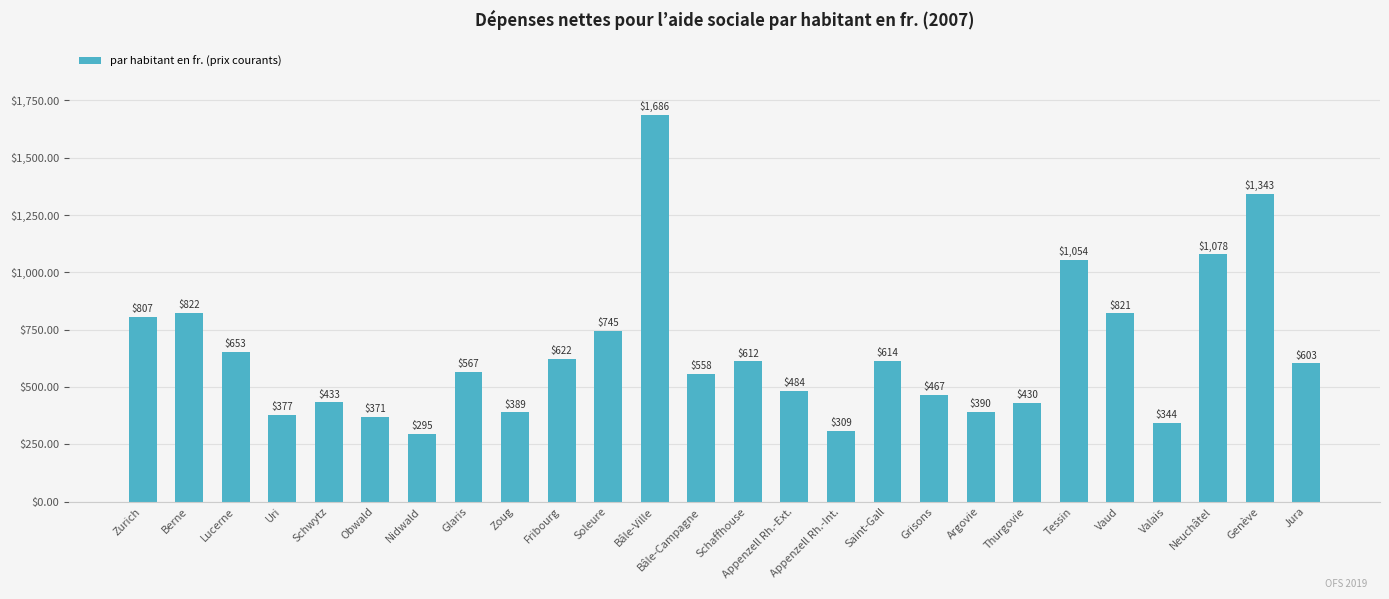

Between Vaud and Argovie, which is larger?

Vaud